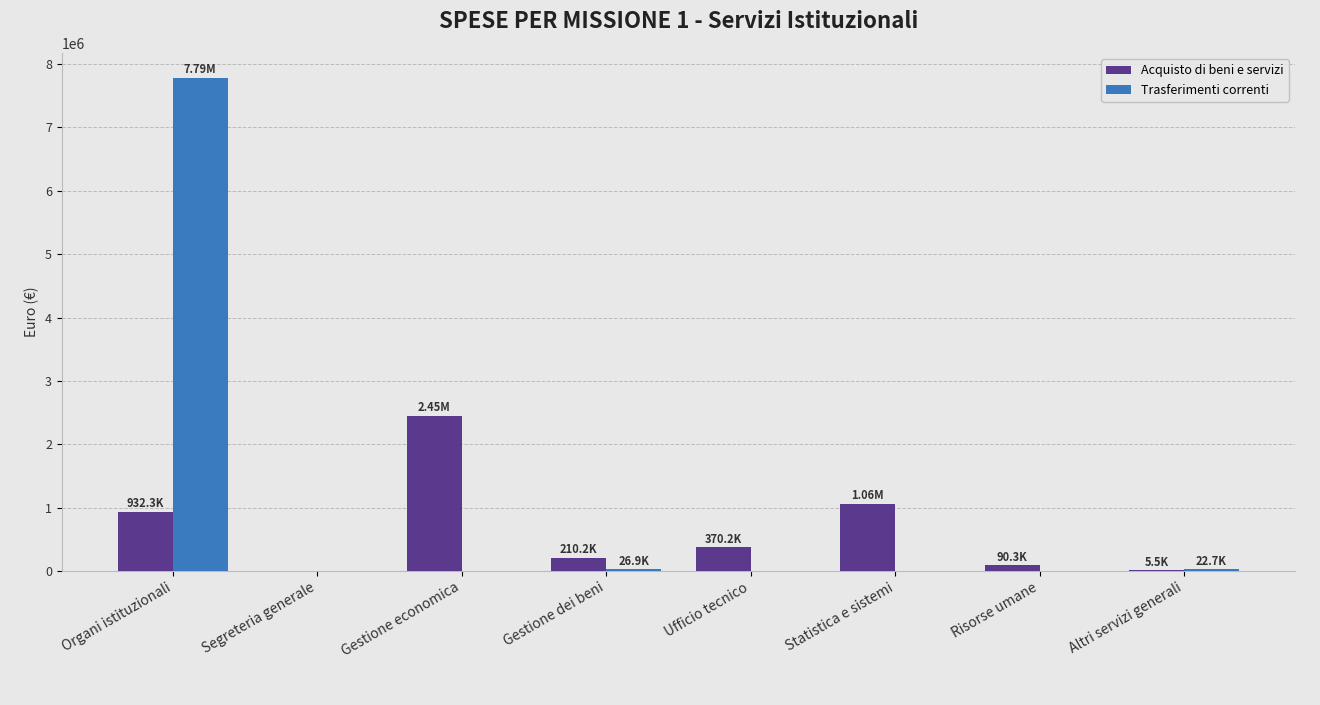

What is the sum of all Trasferimenti correnti values?

7836445.8